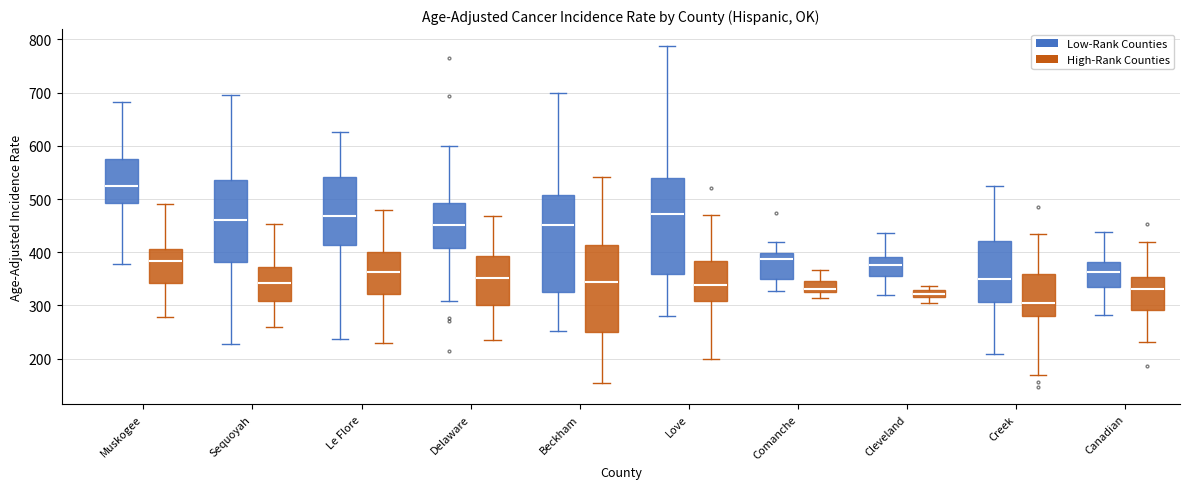

Which box has the lowest median line?

Creek (High-Rank Counties)